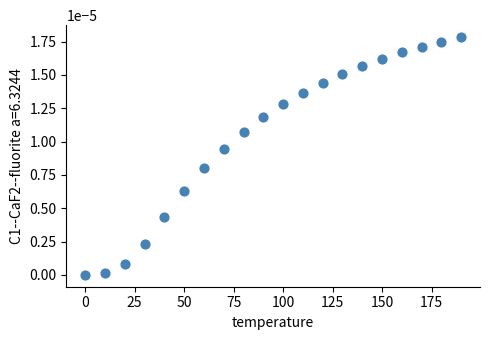

What is the range of X values (max minus min)?

190.0